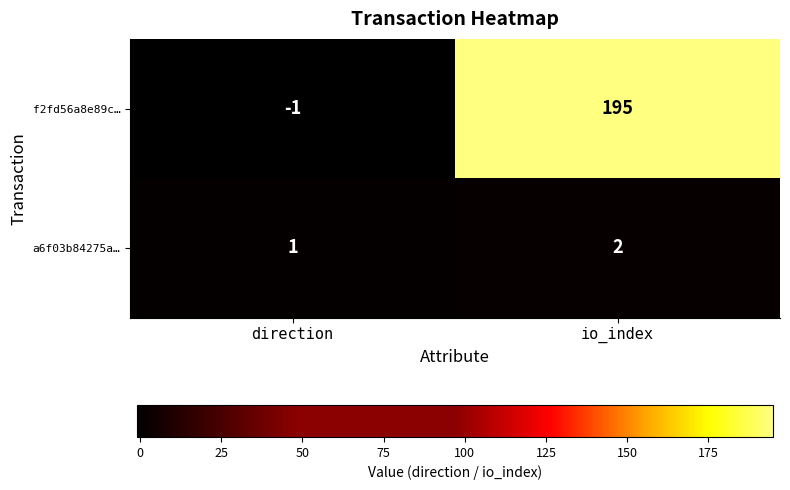

What is the highest value of the f2fd56a8e89c… series?

195